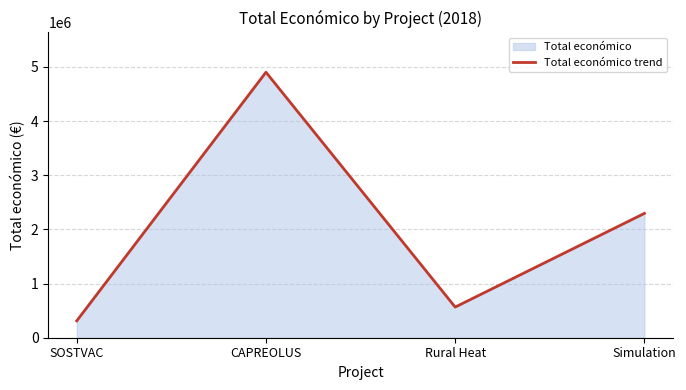

What is the approximate value at CAPREOLUS, to the nearest 100?

4902600